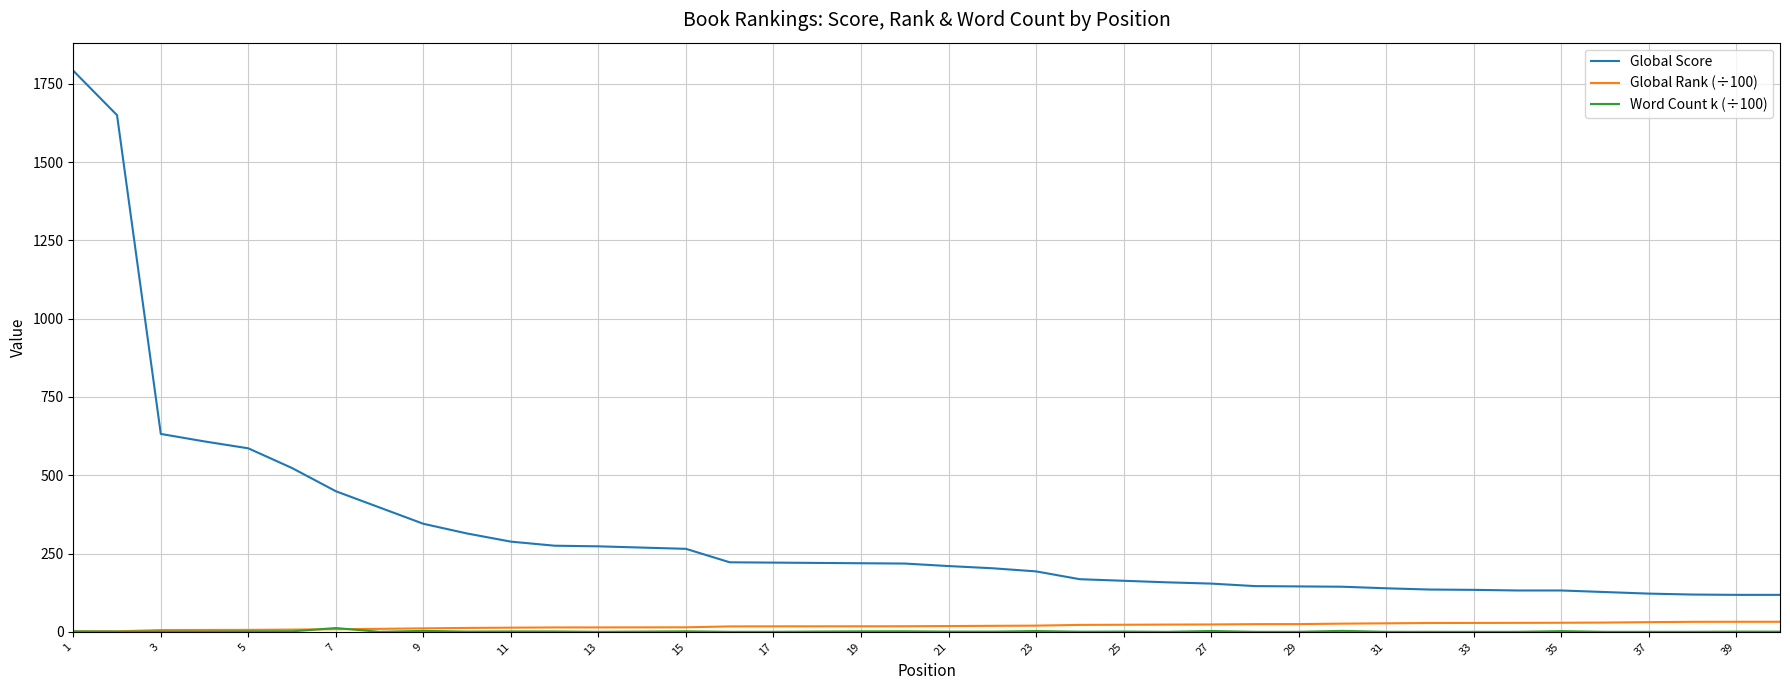

Which series has the widest spread of values?

Global Score